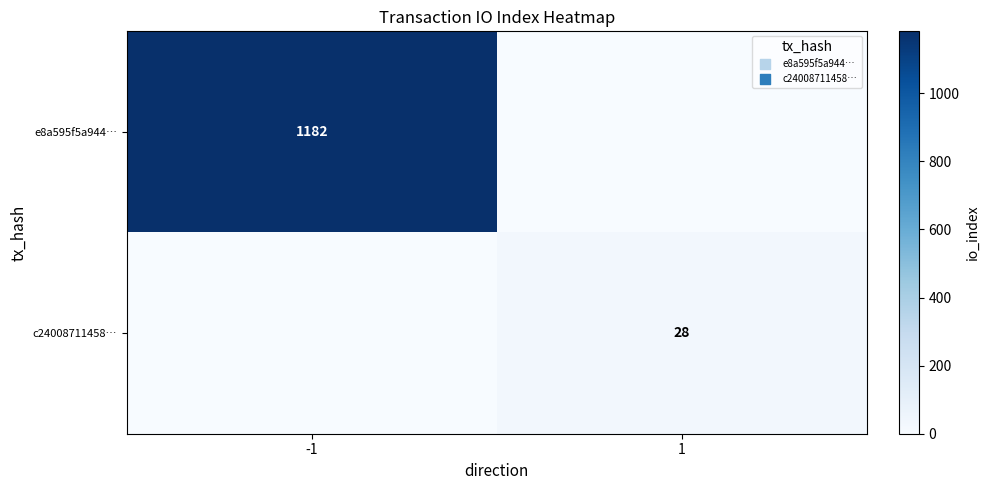

True or false: e8a595f5a944… has a value of 1182 at -1.

True